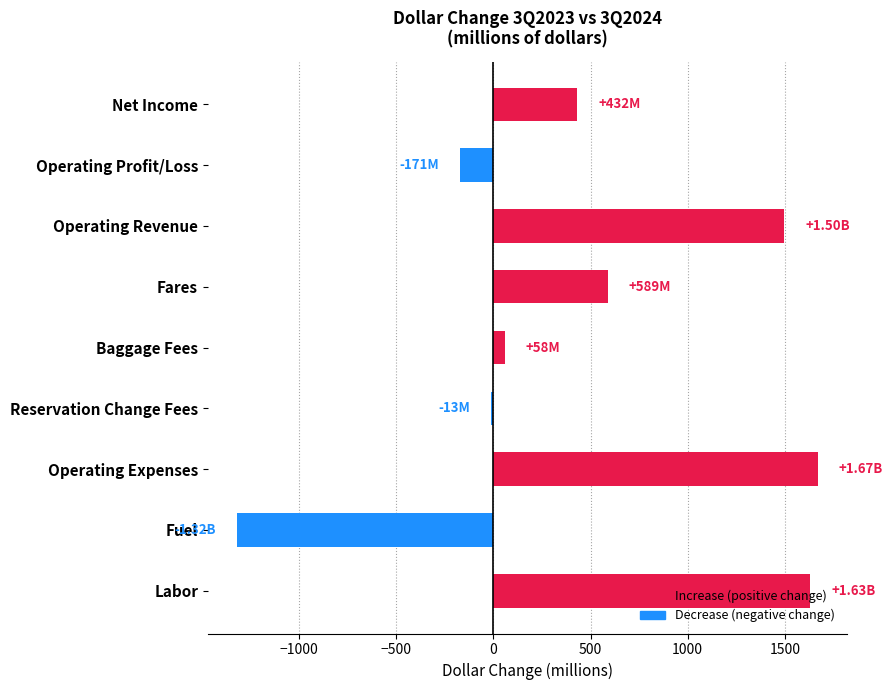

Which has a higher value, Operating Profit/Loss or Fares?

Fares